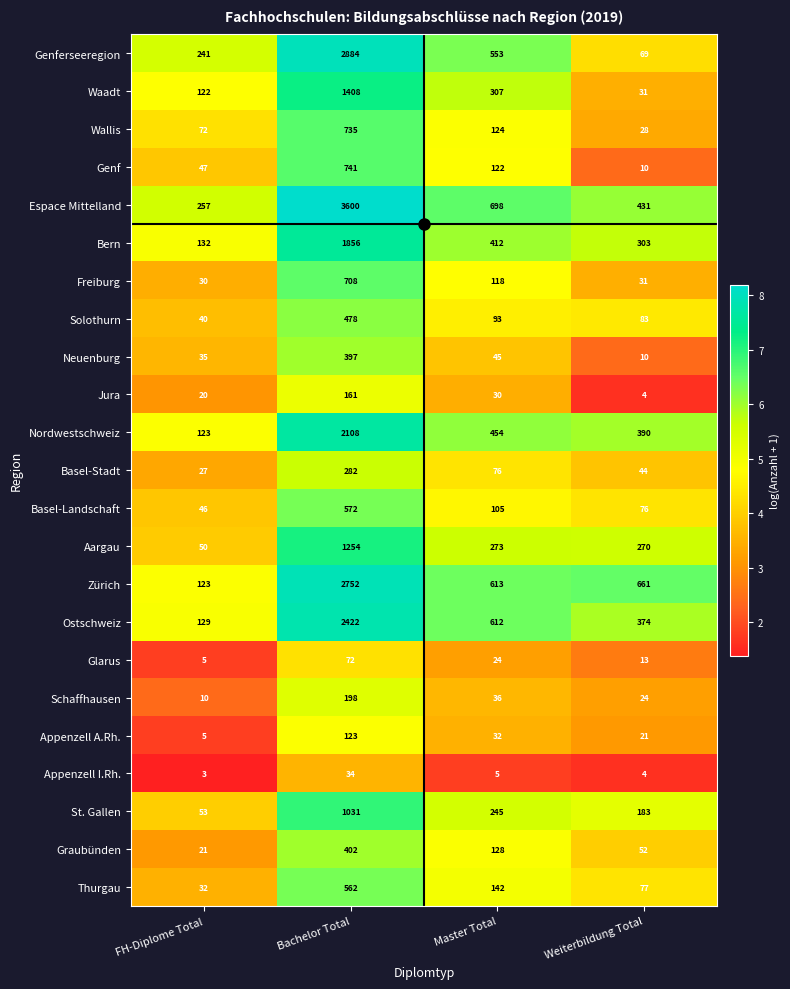

Which series has the widest spread of values?

Espace Mittelland